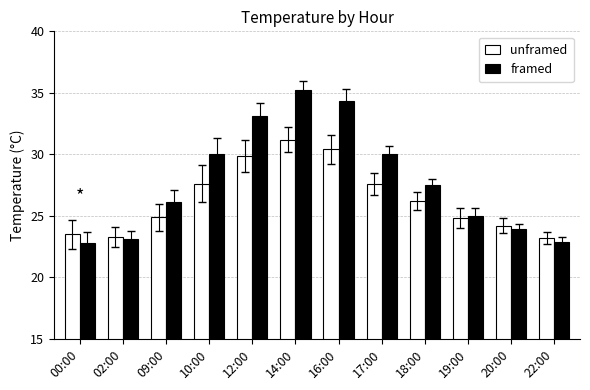

Is the value of unframed at 18:00 greater than the value of framed at 02:00?

Yes